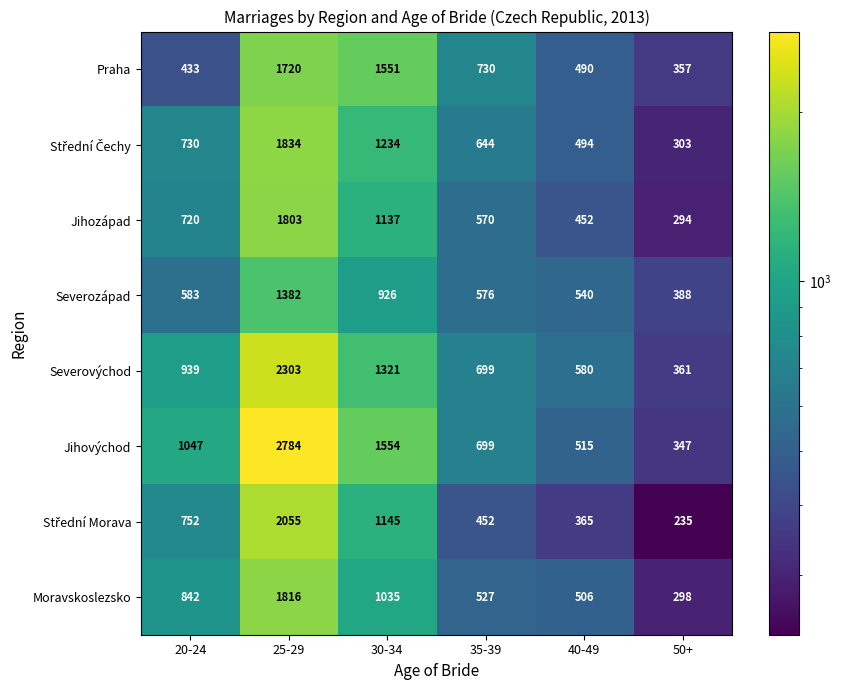

What is the greatest value displayed?

2784